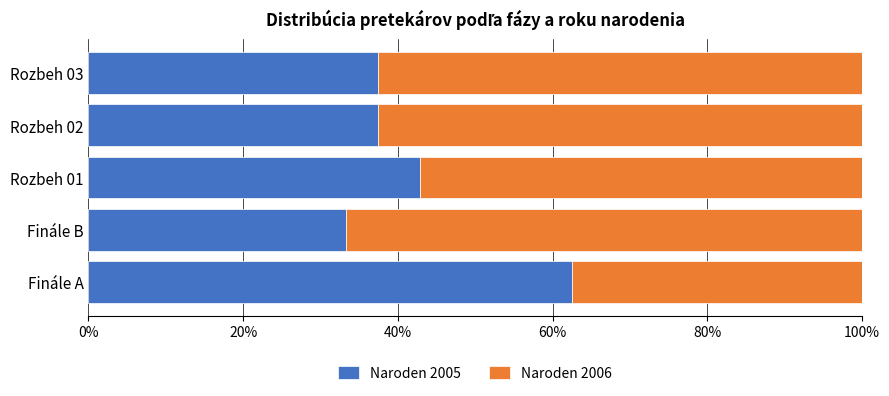

The Naroden 2005 series shows 33.3 at Finále B. True or false?

True